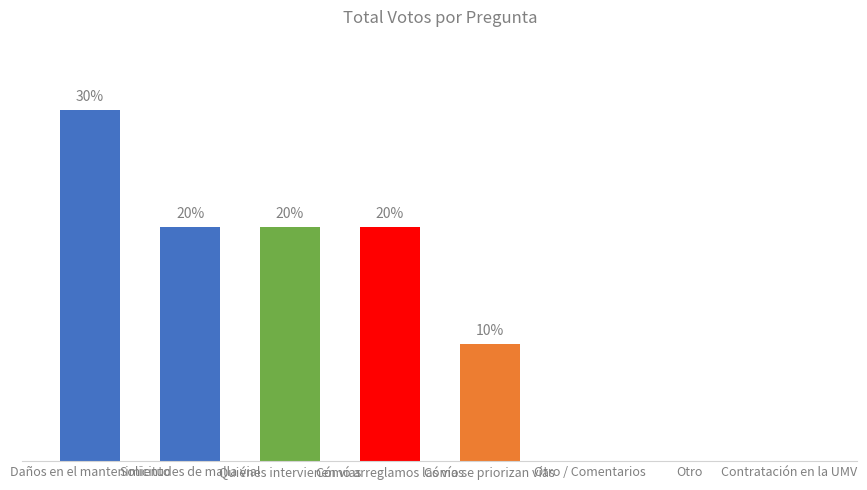

The value at Cómo arreglamos las vías is 20. True or false?

True